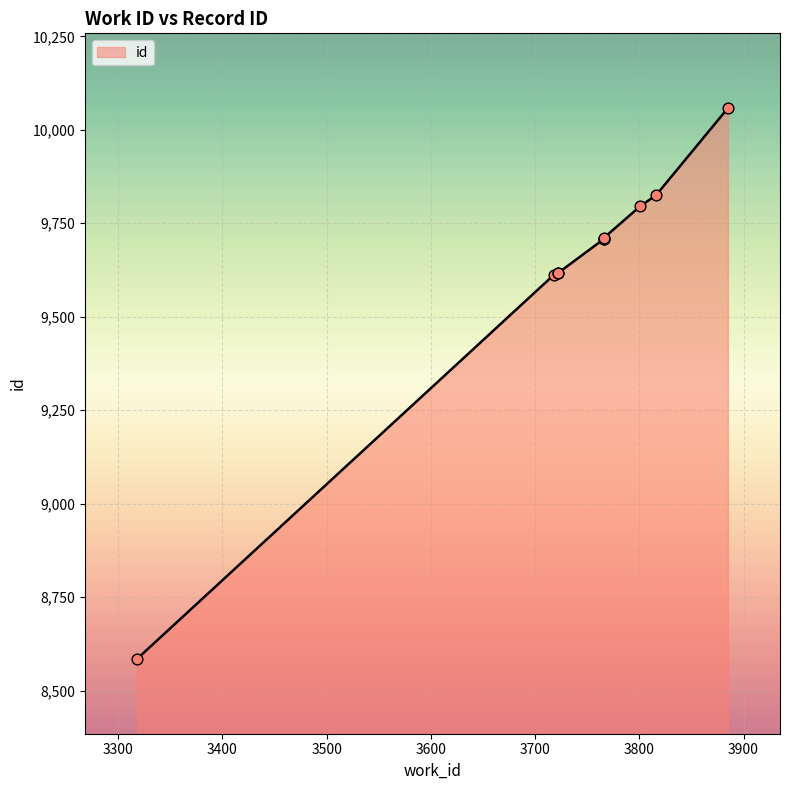

Approximately how many times larger is the value at 3801 compared to 3318?

1.1